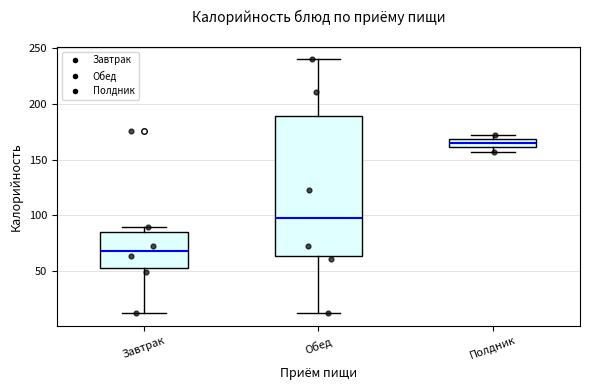

Comparing the boxes themselves (not the whiskers), which one is the tallest?

Обед